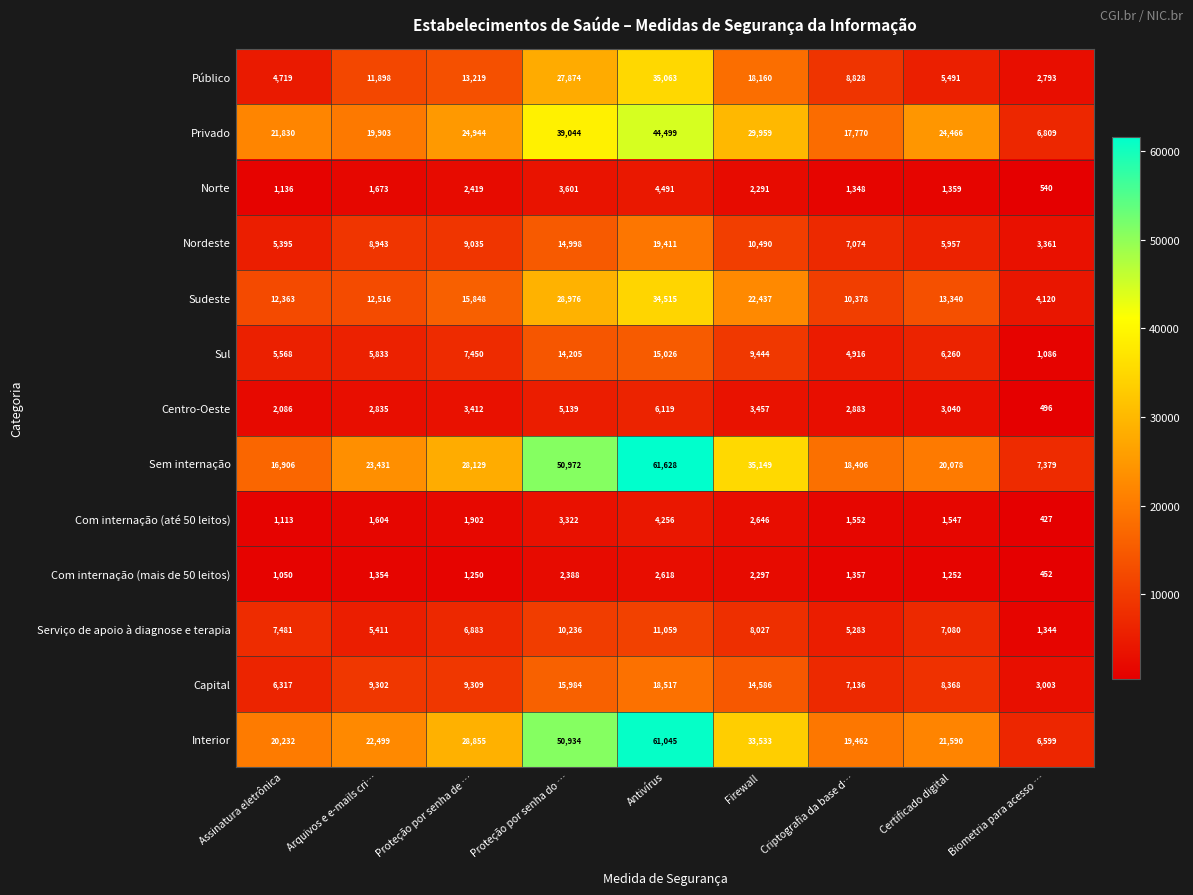

Which category has the highest value across all series?

Antivírus